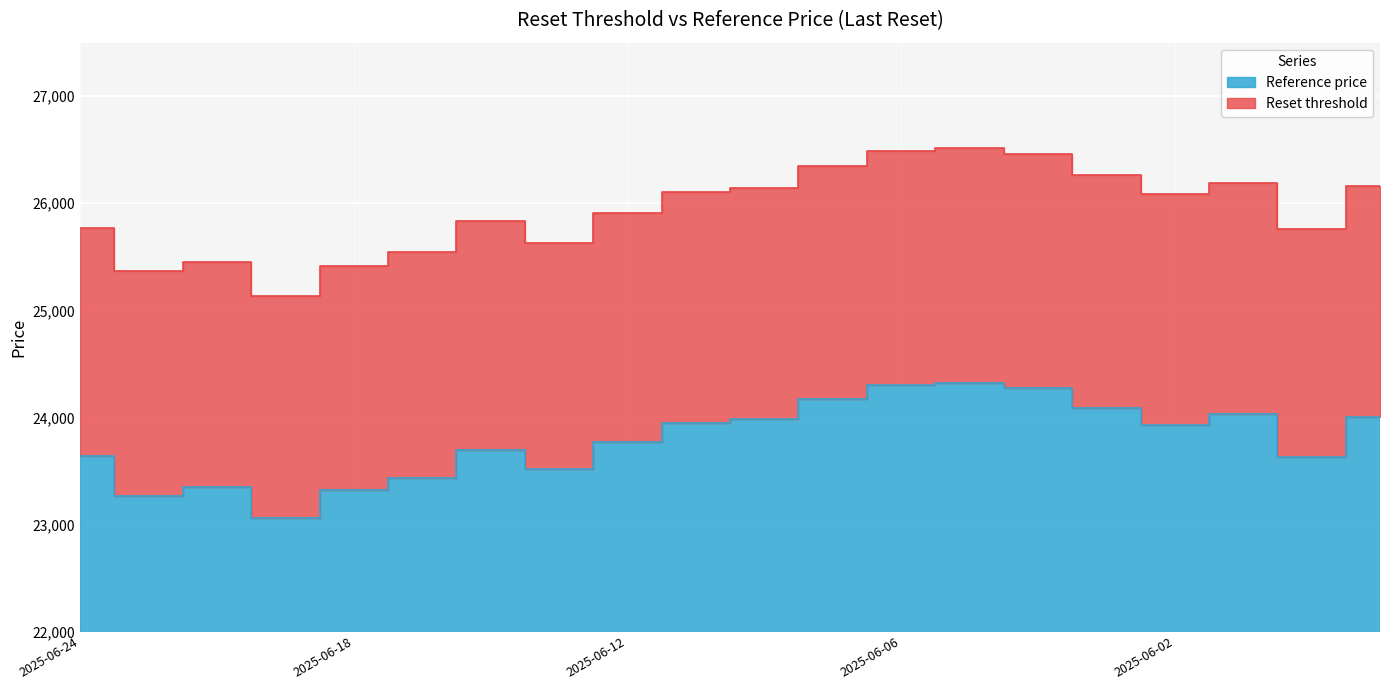

Which category has the highest value in the Reference price series?

2025-06-05